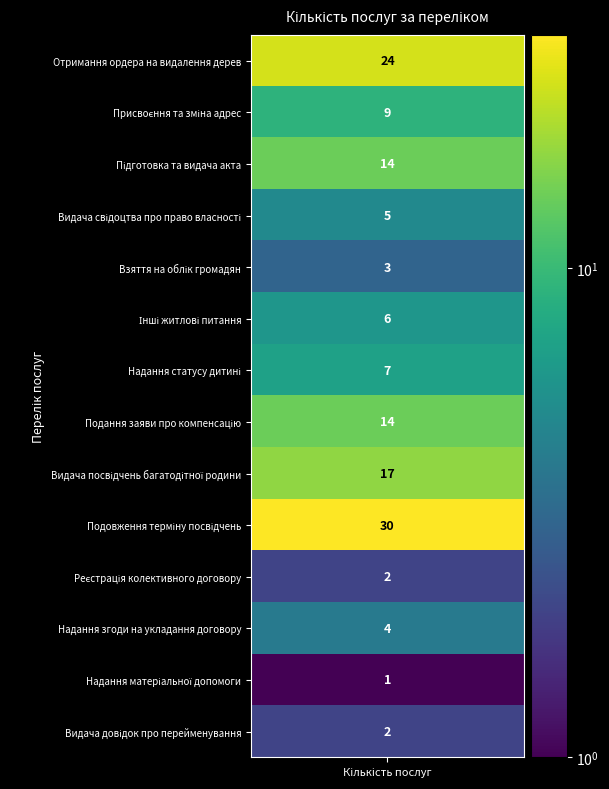

Which has a higher value, 3 or 1?

1